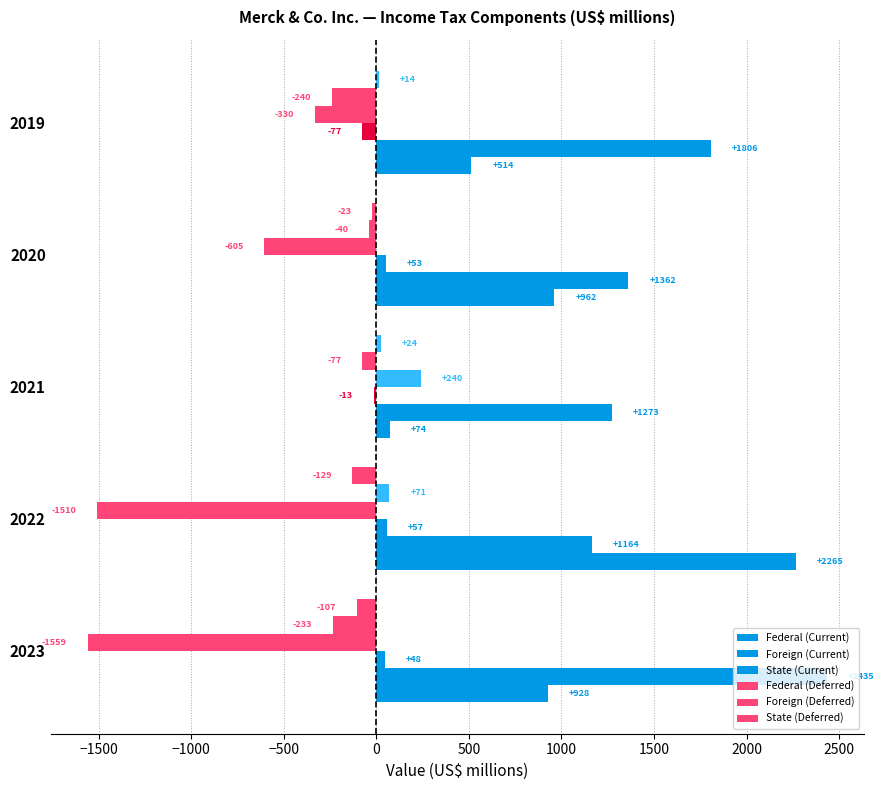

Reading right to left, extract all data points from this chart.

Federal (Current): 514	962	74	2265	928
Foreign (Current): 1806	1362	1273	1164	2435
State (Current): -77	53	-13	57	48
Federal (Deferred): -330	-605	240	-1510	-1559
Foreign (Deferred): -240	-40	-77	71	-233
State (Deferred): 14	-23	24	-129	-107